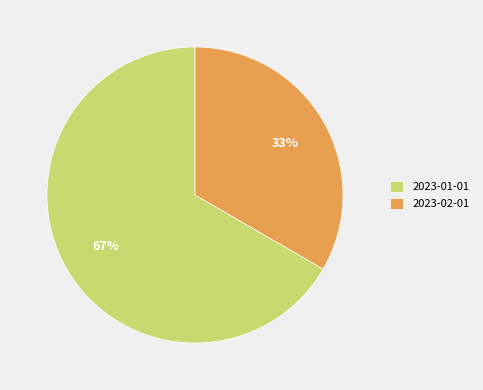

Combined, do 2023-02-01 and 2023-01-01 account for over 50%?

Yes